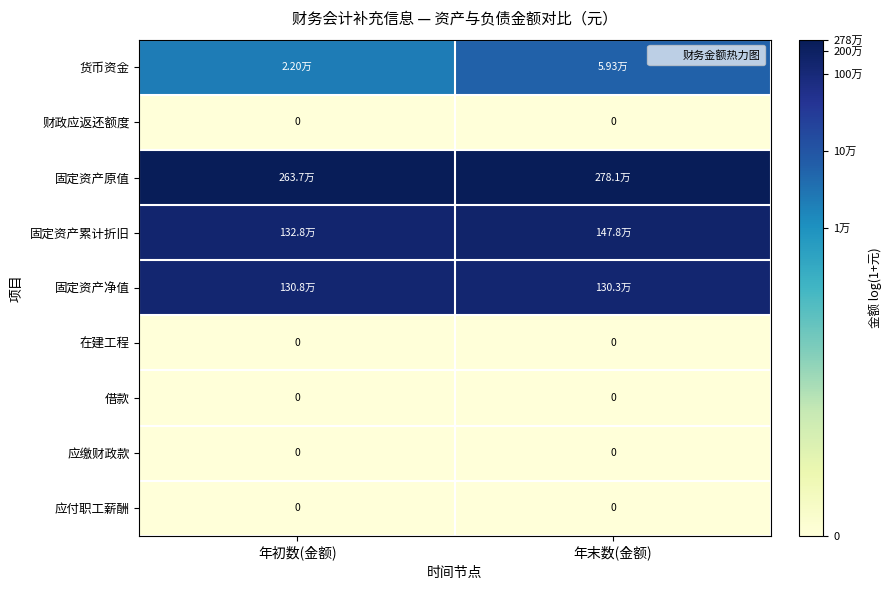

How many series are shown in this chart?

9